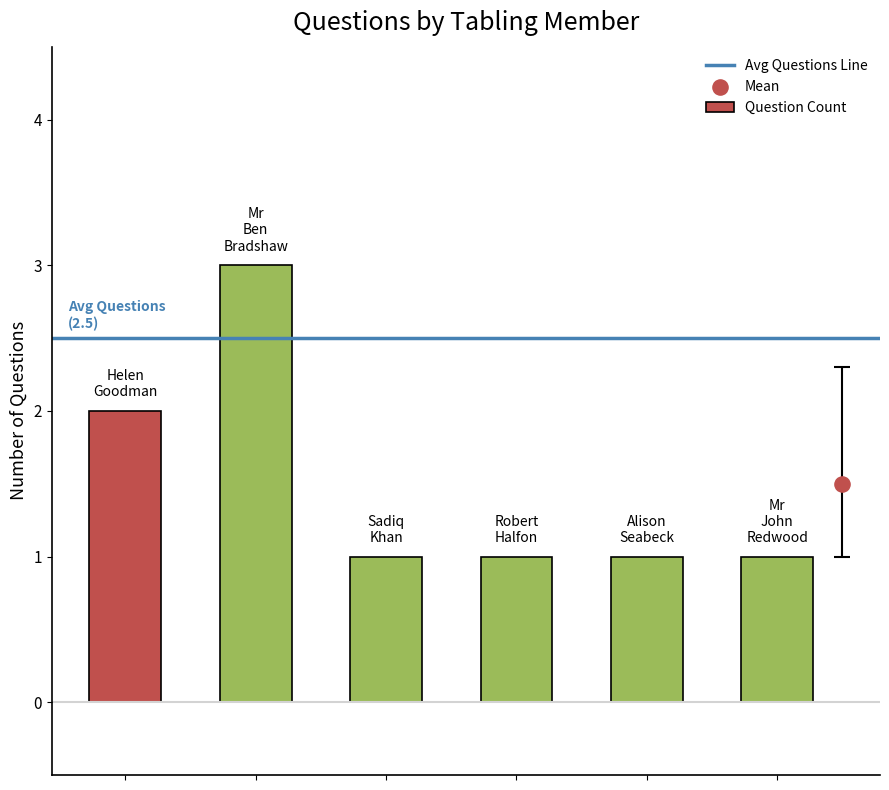

Approximately how many times larger is the value at Alison Seabeck compared to Robert Halfon?

1.0